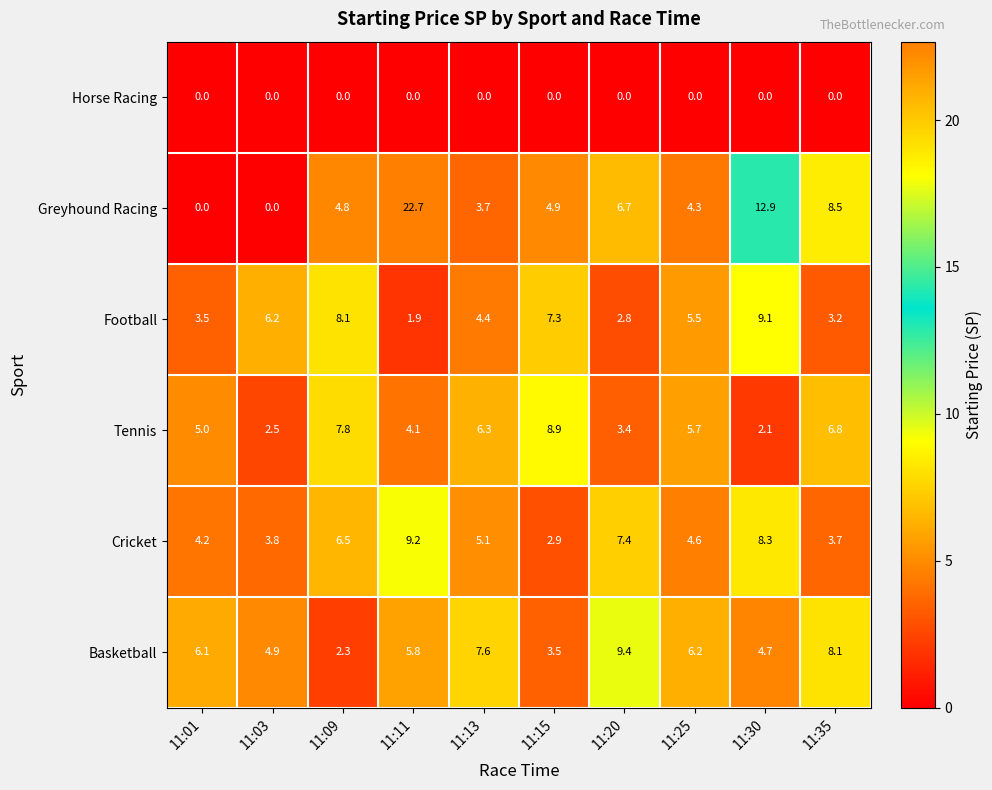

The Tennis series shows 10.3 at 11:35. True or false?

False